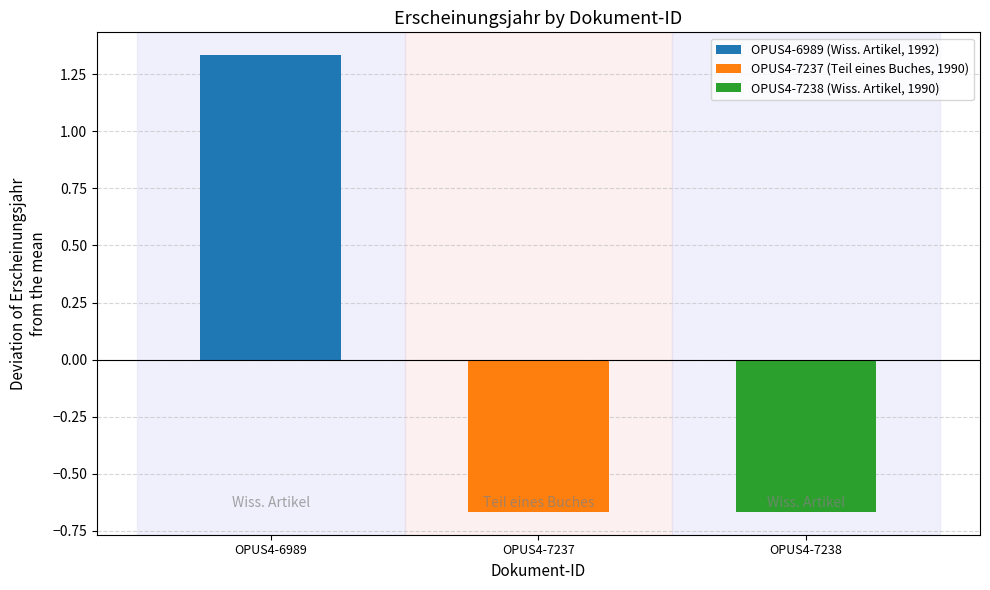

Is it true that the value at OPUS4-7238 is -1.1?

False